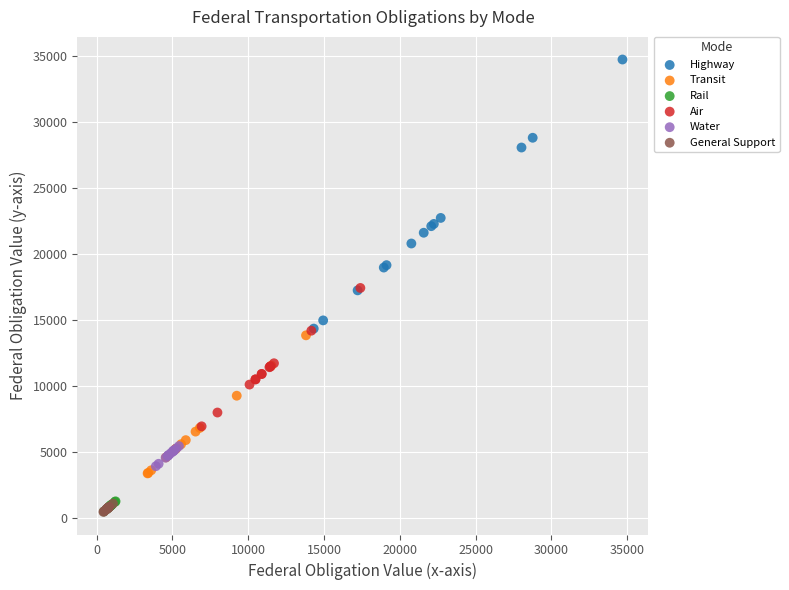

Which series contains the highest Y value?

Highway